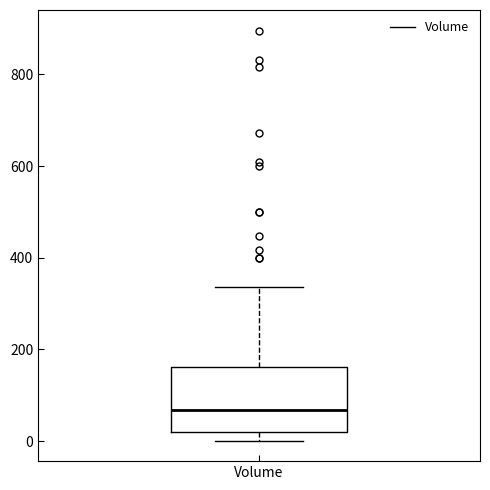

Read this box plot against the y-axis: the position of the median line, the range covered by the box, and the ends of both whiskers. The values are not printed on the chart, so give them approximately, as read against the axis.

median 60, box 20 to 160, whiskers 0 to 340